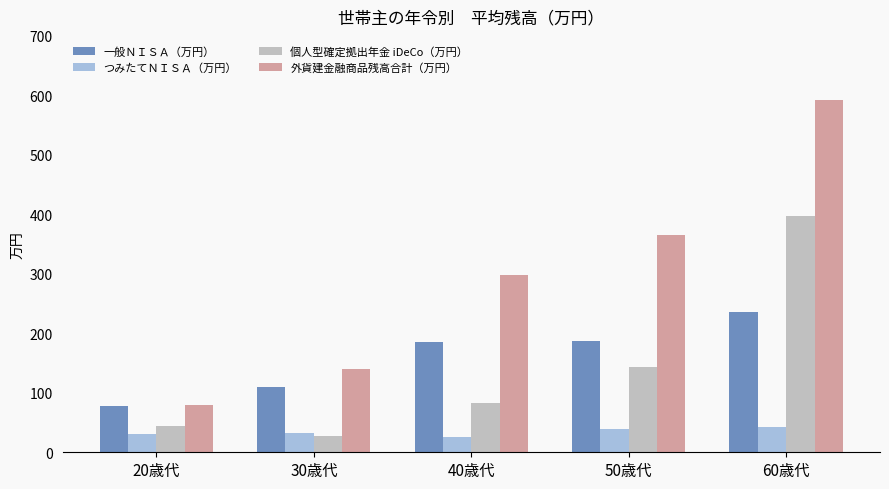

How many distinct data groups are displayed?

4